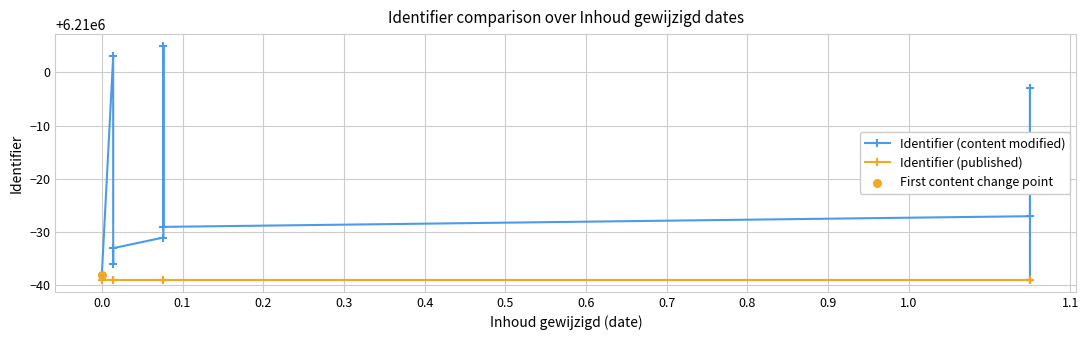

Which series has the largest Y range (max minus min)?

Identifier (content modified)